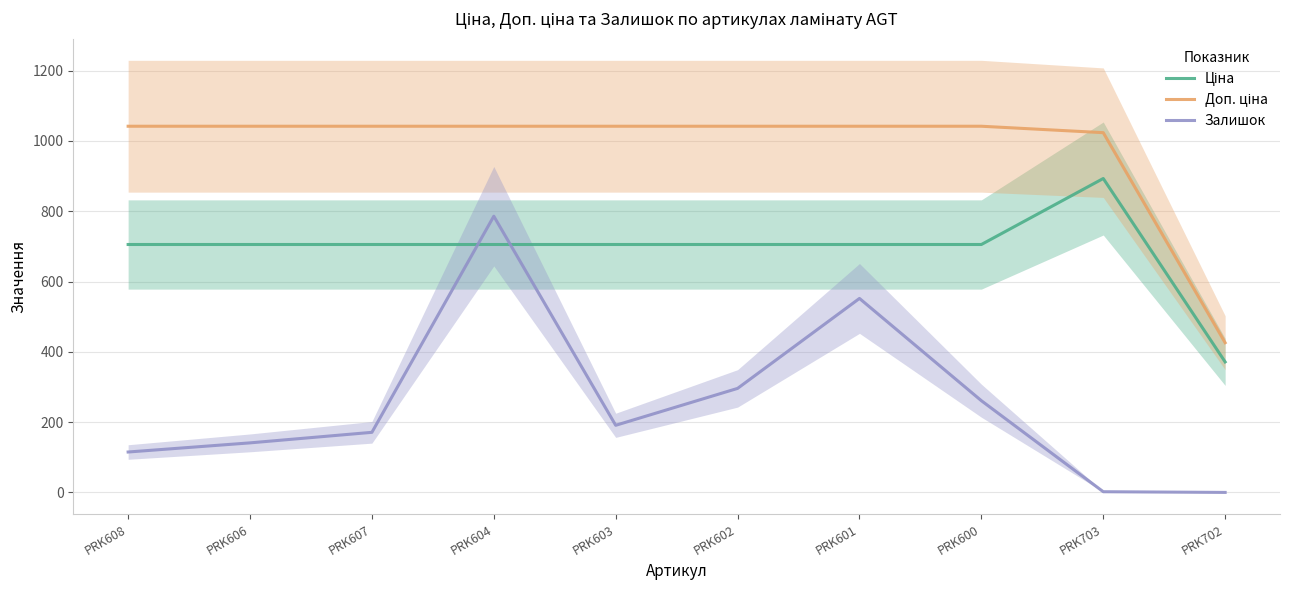

List the series in order of their peak value, highest first.

Доп. ціна, Ціна, Залишок